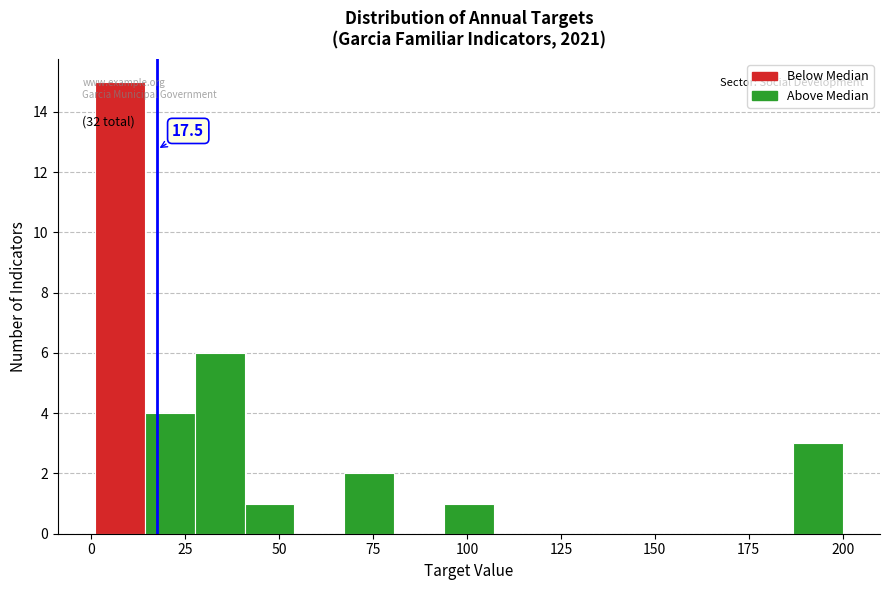

Around what value on the x-axis is the tallest bar? Give the approximate position of its centre, as read against the axis.

10